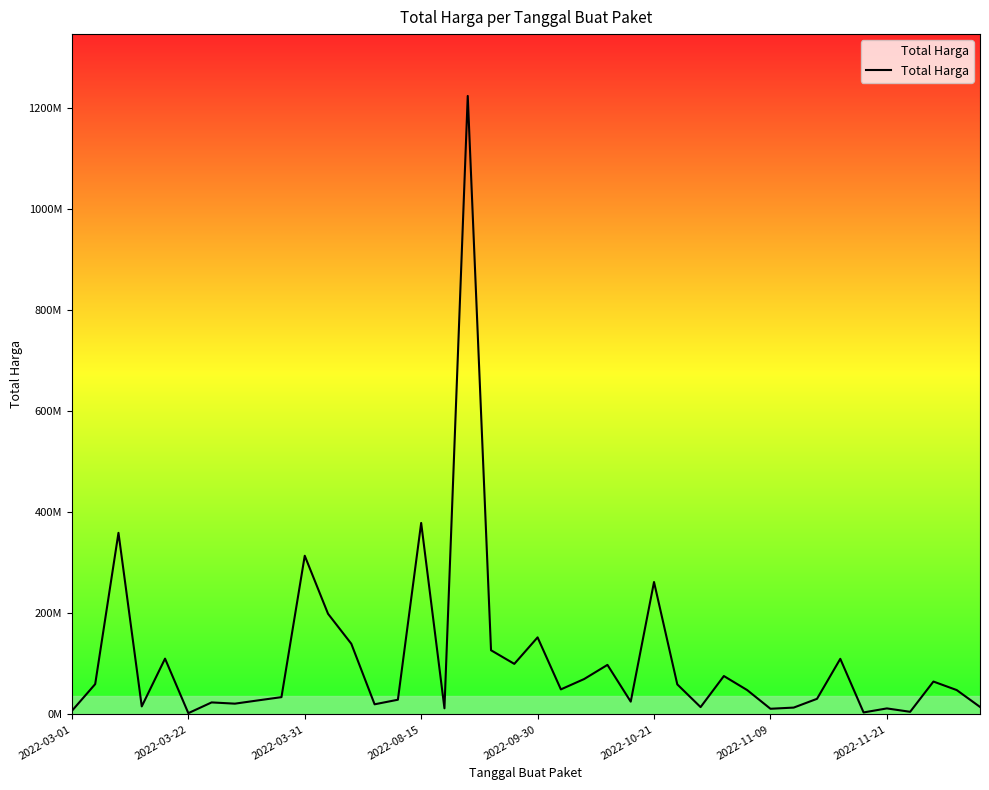

What is the label of the 40th point from the right?

2022-03-01